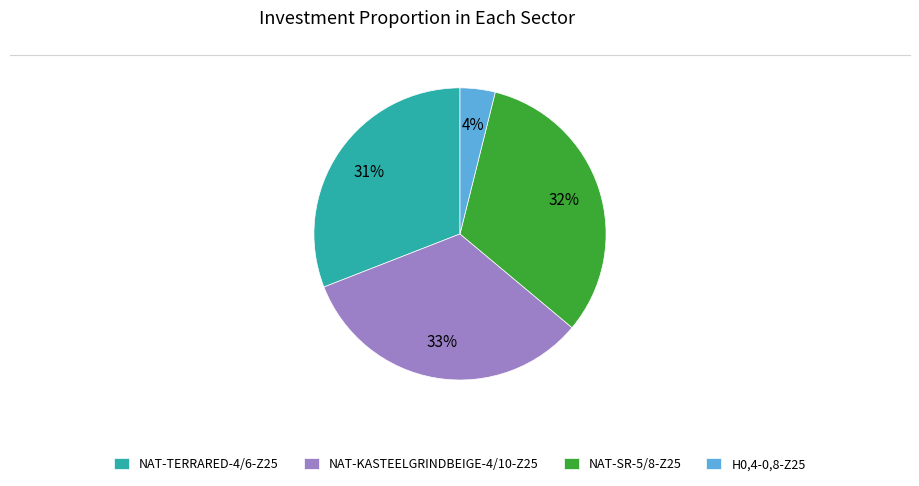

To the nearest percent, what percentage of the pie is NAT-SR-5/8-Z25?

32%